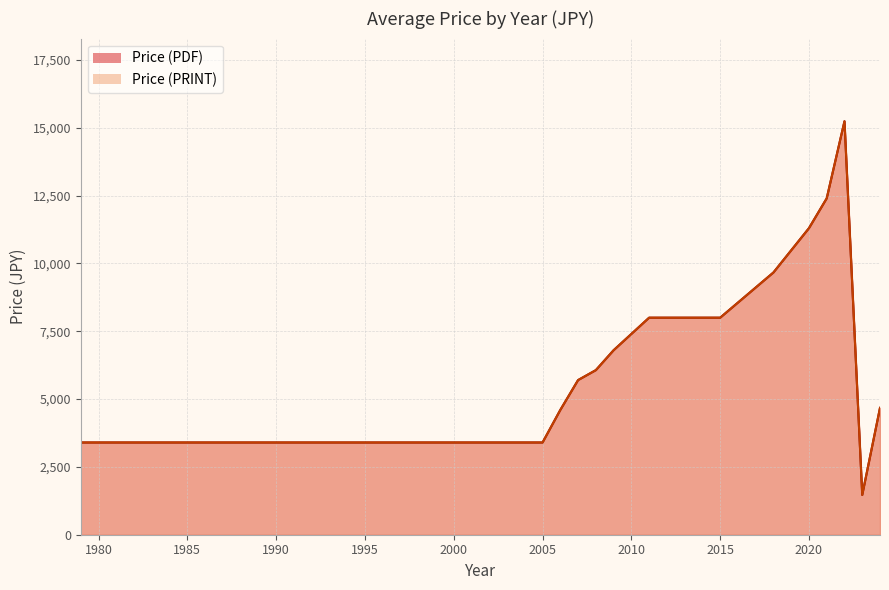

Where does the Price (PDF) series first go above 5700?

2008